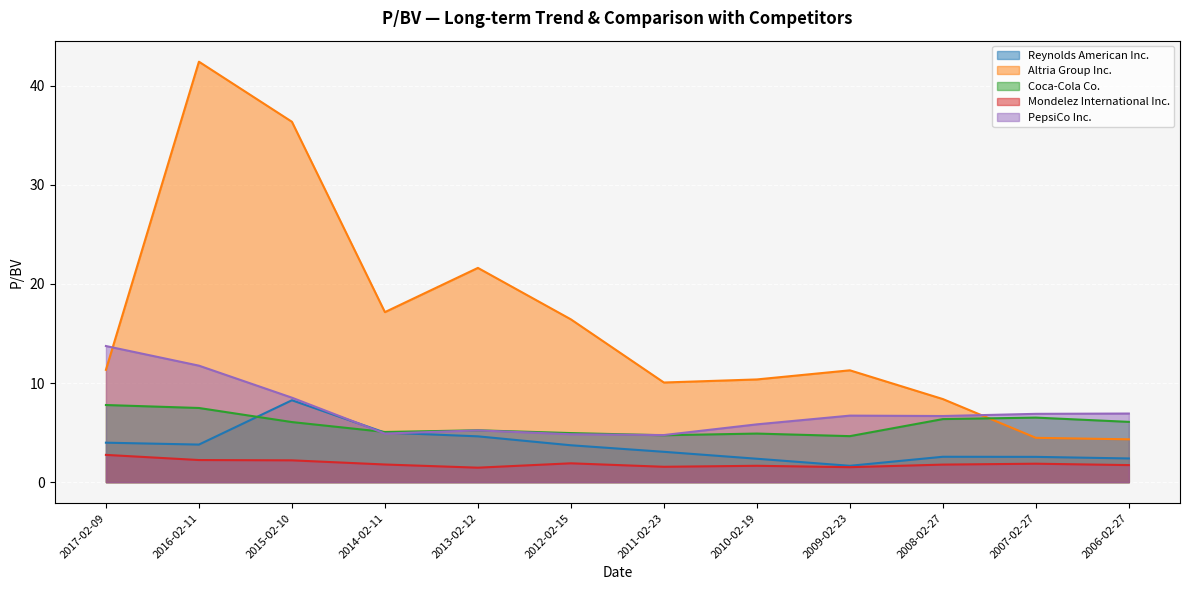

What is the difference between the Reynolds American Inc. values at 2014-02-11 and 2017-02-09?

1.0